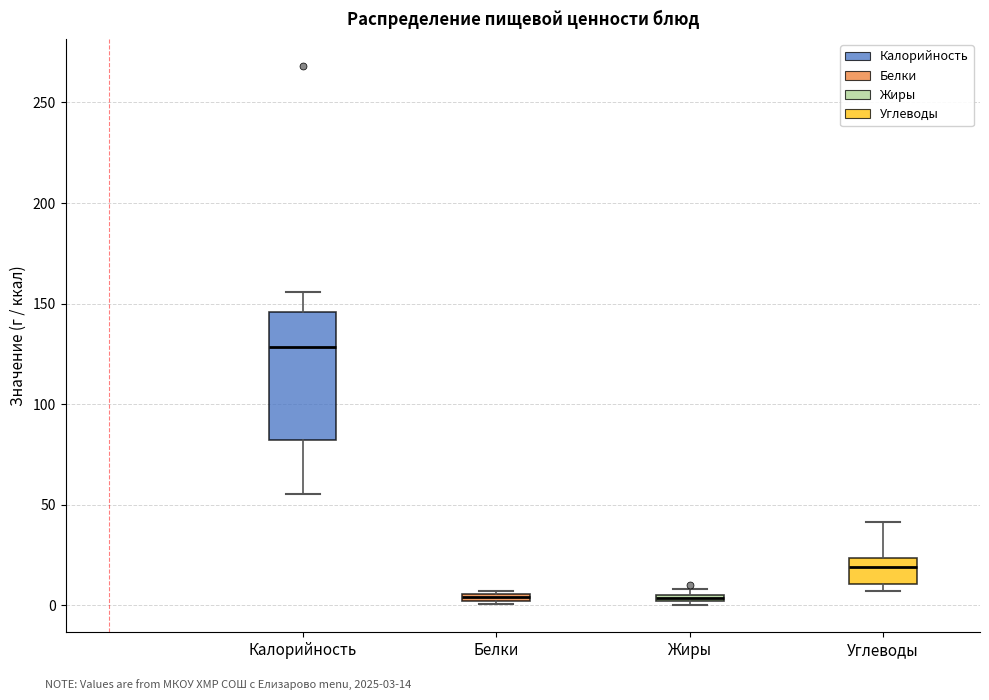

Where does the lower whisker of the box for Калорийность end on the y-axis? The values are not printed on the chart, so give them approximately, as read against the axis.

55